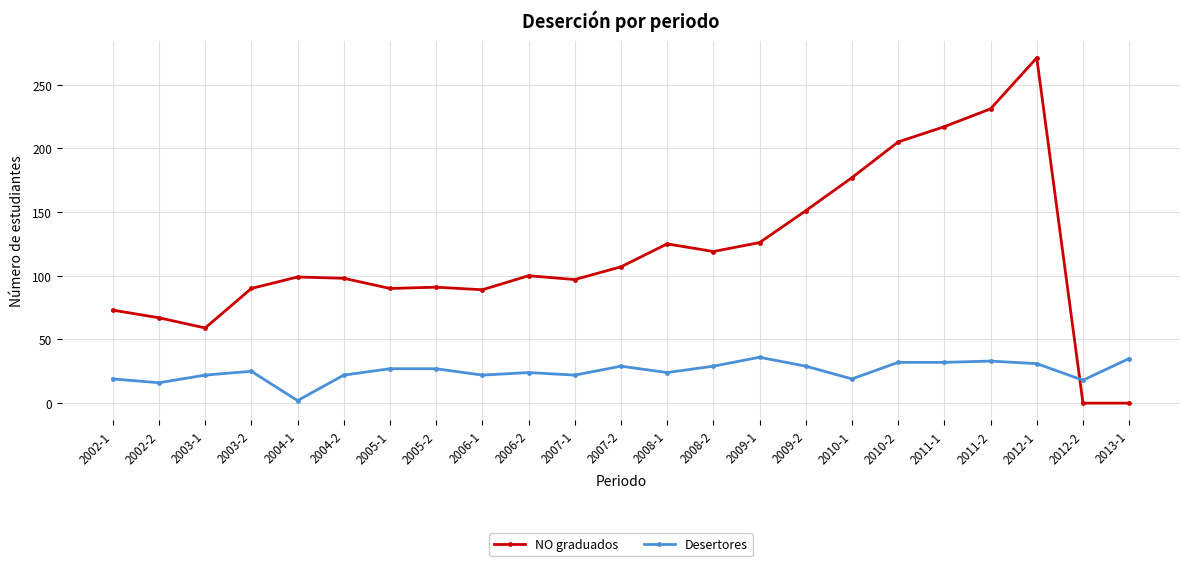

What position from the left is 2005-2?

8